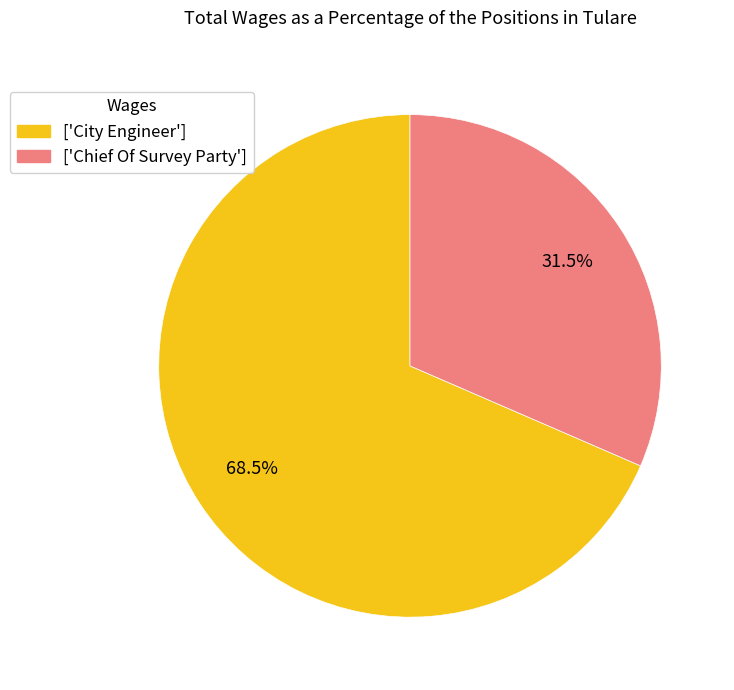

Which slice is the largest?

['City Engineer']